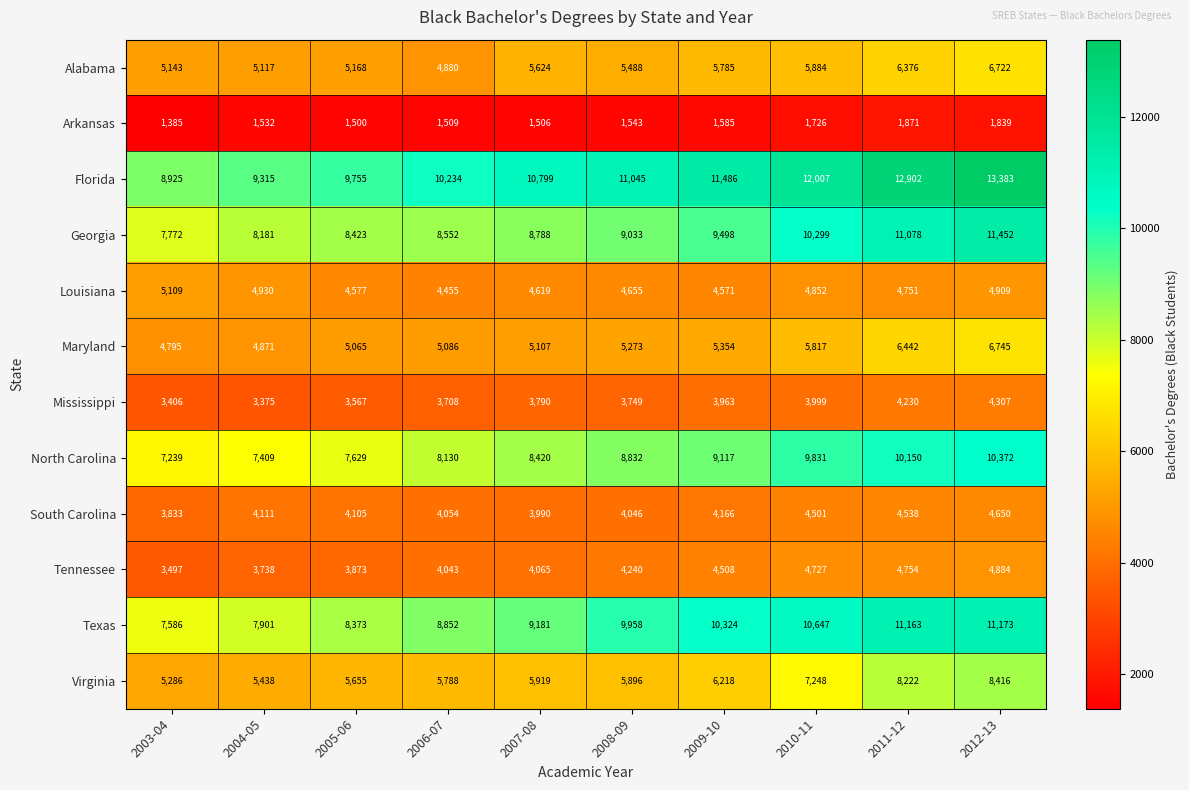

At 2003-04, list the series in order from smallest to largest.

Arkansas, Mississippi, Tennessee, South Carolina, Maryland, Louisiana, Alabama, Virginia, North Carolina, Texas, Georgia, Florida